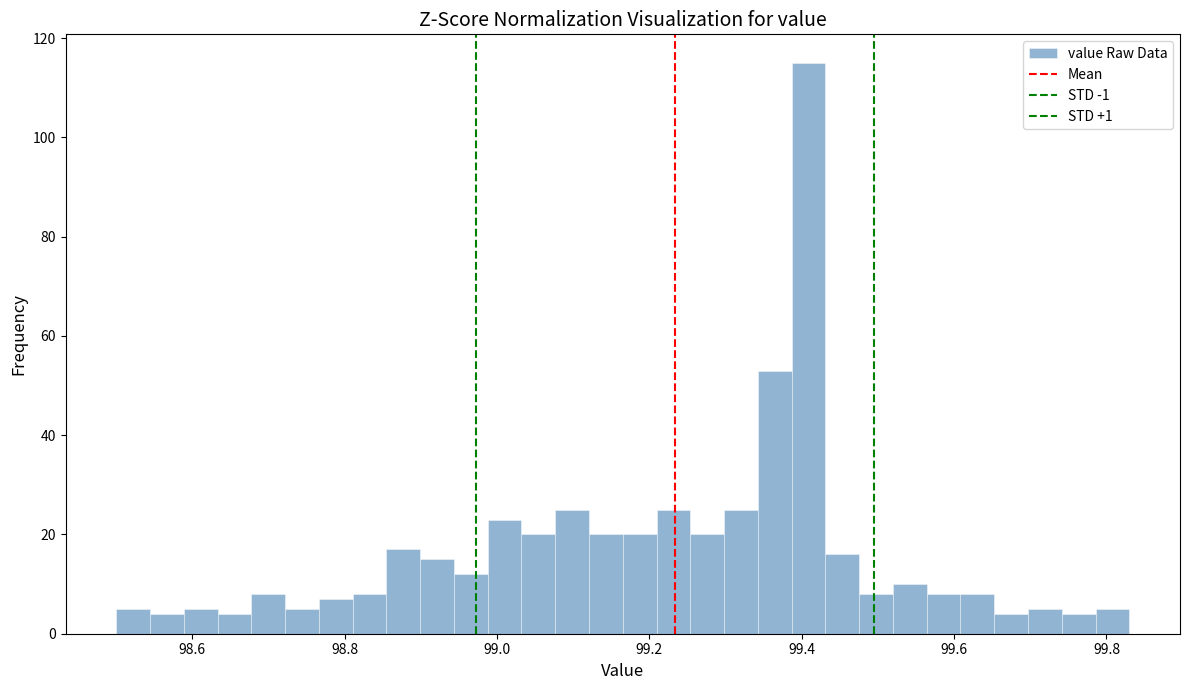

Read against the x-axis, roughly where is the centre of the tallest bar?

99.40